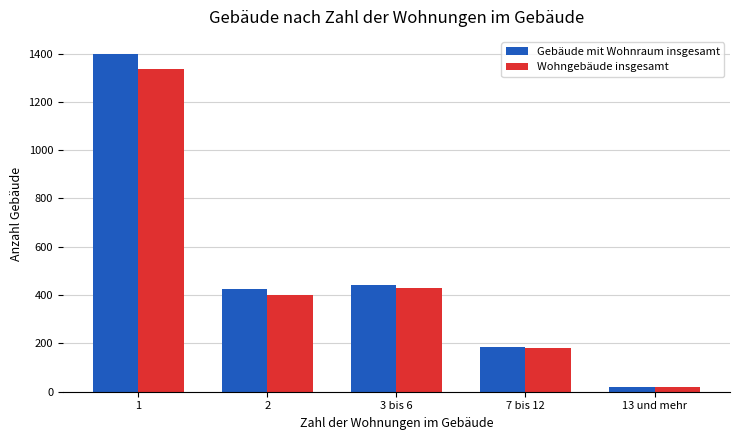

Reading left to right, list all the values displayed in this chart.

Gebäude mit Wohnraum insgesamt: 1=1399	2=424	3 bis 6=443	7 bis 12=186	13 und mehr=18
Wohngebäude insgesamt: 1=1336	2=399	3 bis 6=431	7 bis 12=182	13 und mehr=18